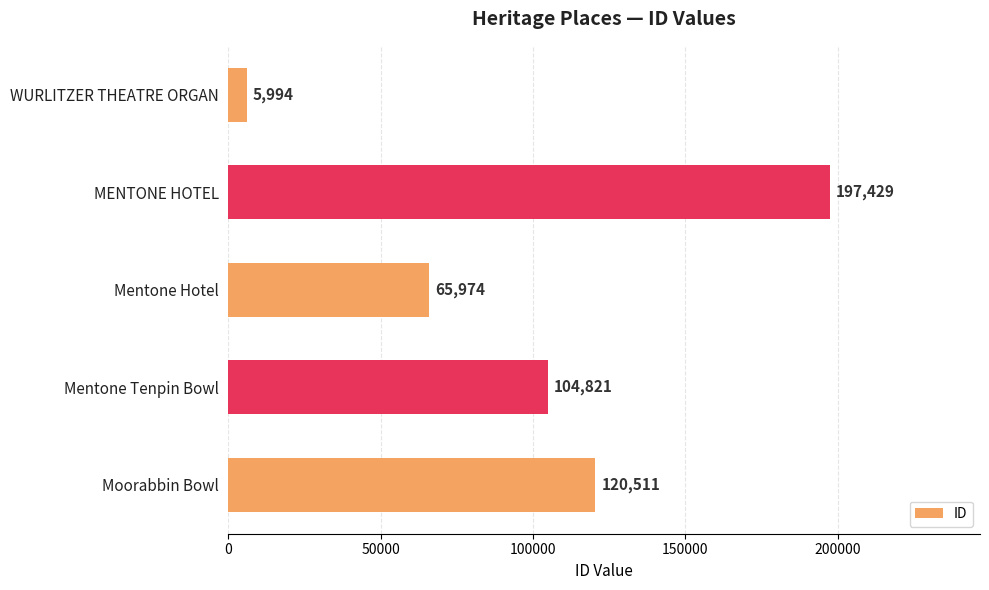

Which has a higher value, MENTONE HOTEL or Mentone Hotel?

MENTONE HOTEL